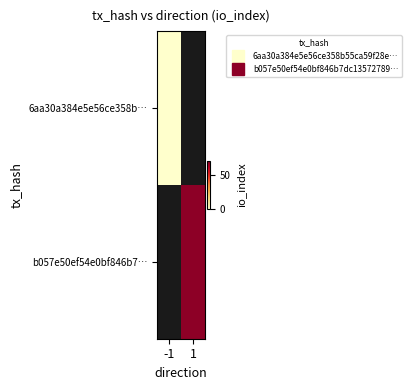

List the series in order of their peak value, lowest first.

6aa30a384e5e56ce358b…, b057e50ef54e0bf846b7…